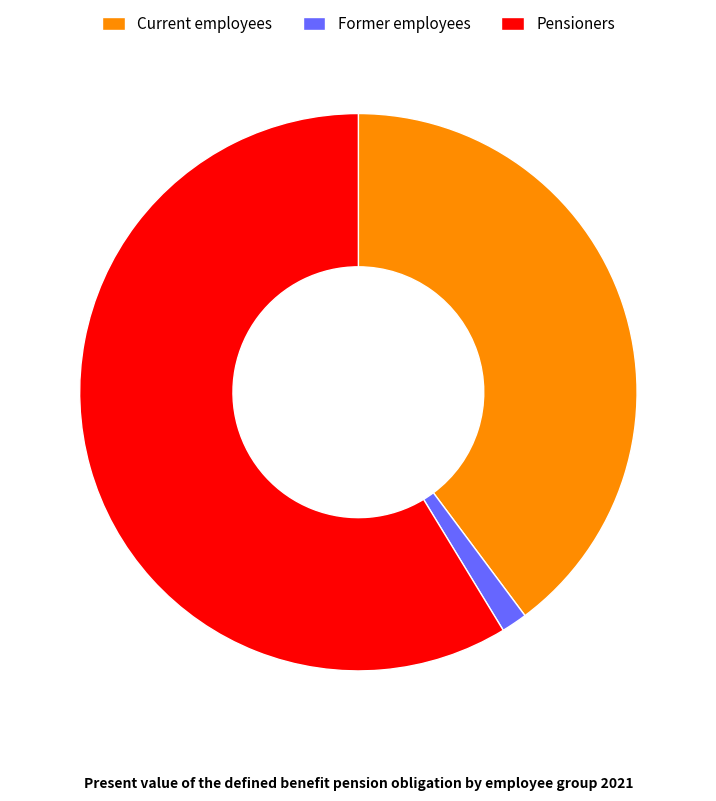

Approximately how many times larger is the value at Current employees compared to Former employees?

26.5